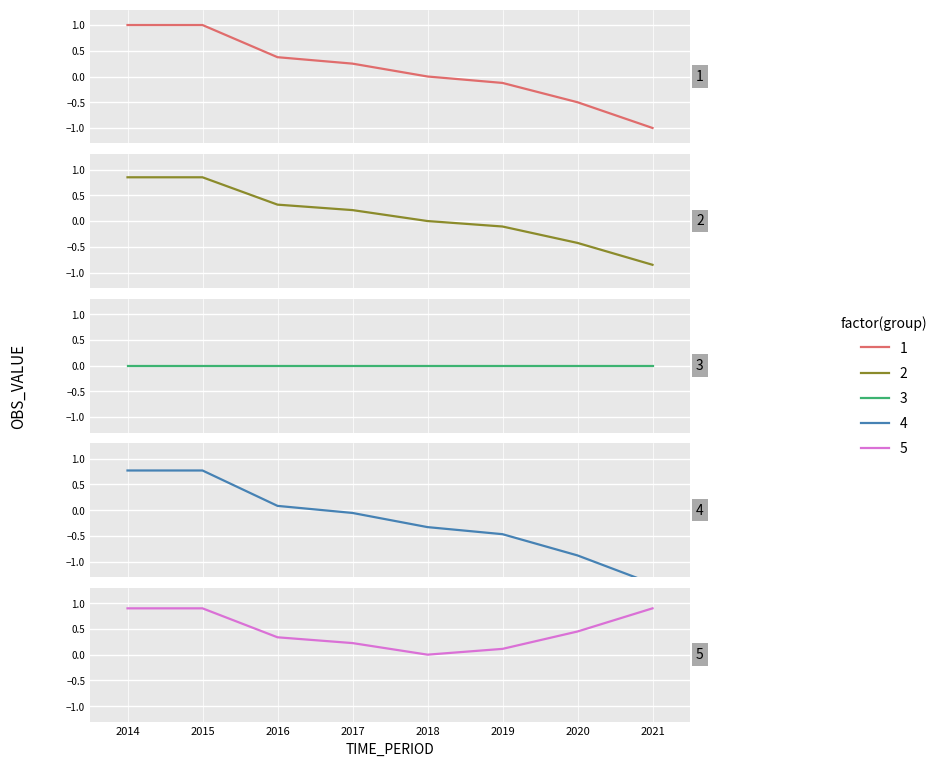

At which category does the chart reach its minimum across all series?

2021